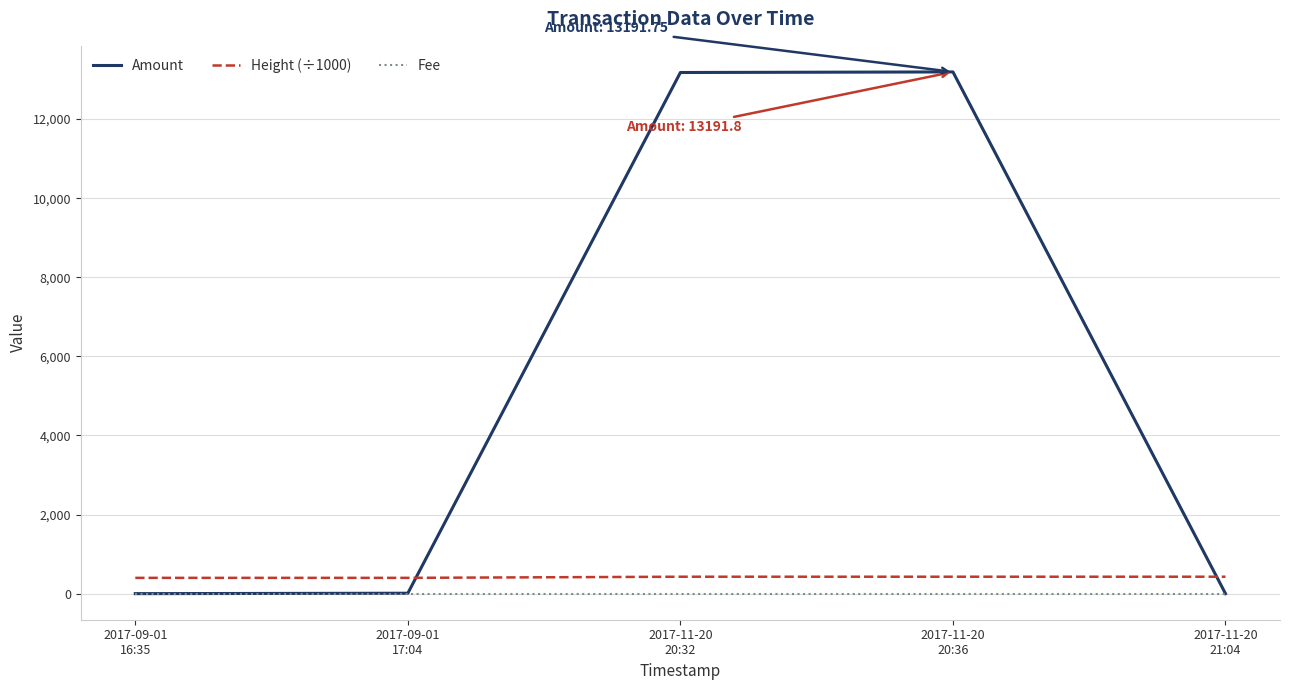

Which series has the largest total across all categories?

Amount